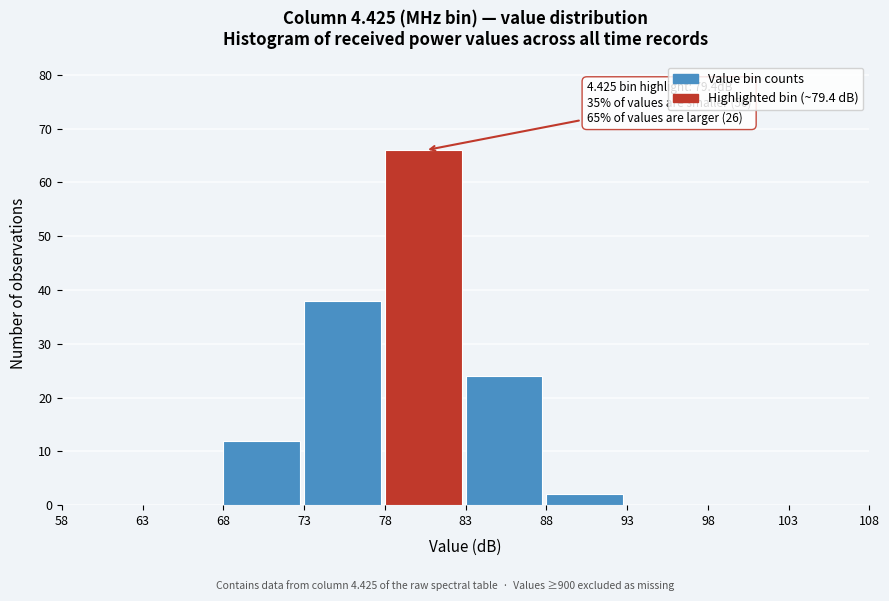

Over which range of the x-axis is the bar tallest?

78 to 83